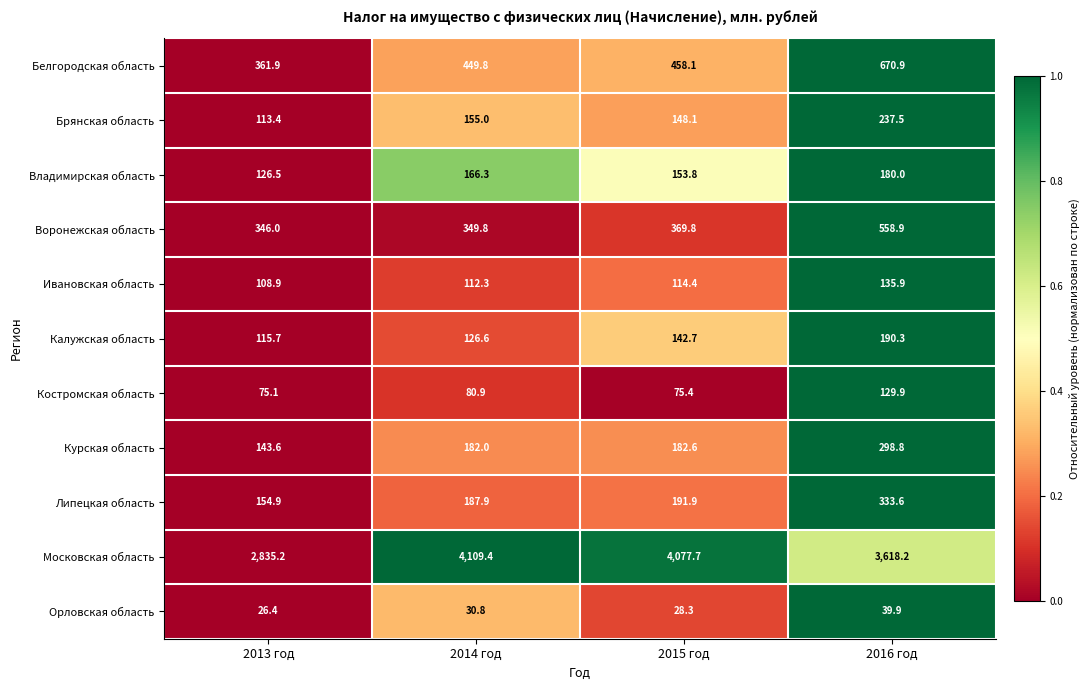

Rank the series at 2015 год from lowest to highest value.

Орловская область, Костромская область, Ивановская область, Калужская область, Брянская область, Владимирская область, Курская область, Липецкая область, Воронежская область, Белгородская область, Московская область